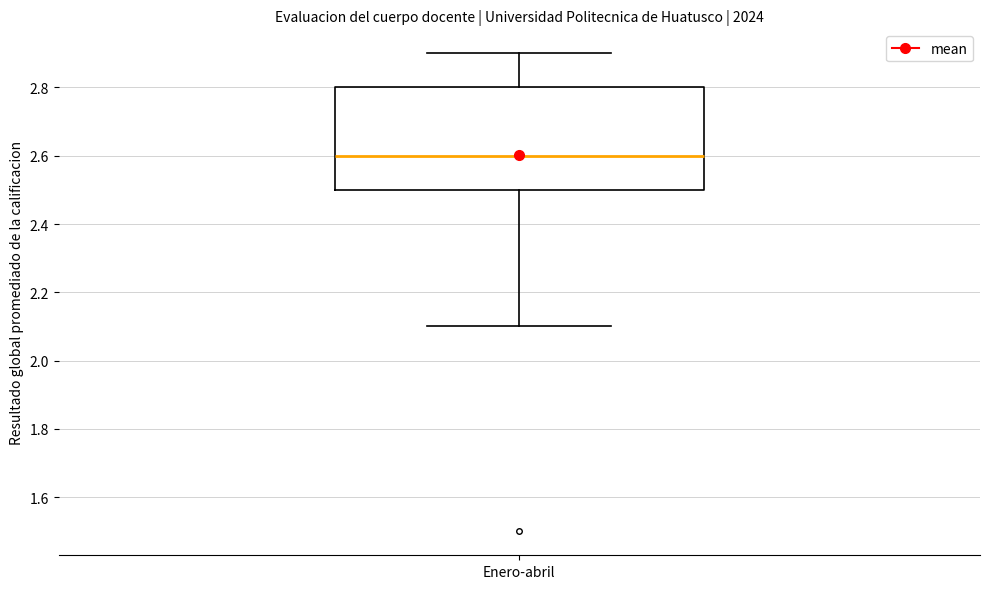

Transcribe this box plot: give where the median line is, the range the box spans, and where the two whiskers end, as read against the y-axis. The values are not printed on the chart, so give them approximately, as read against the axis.

median 2.6, box 2.5 to 2.8, whiskers 2.1 to 2.9